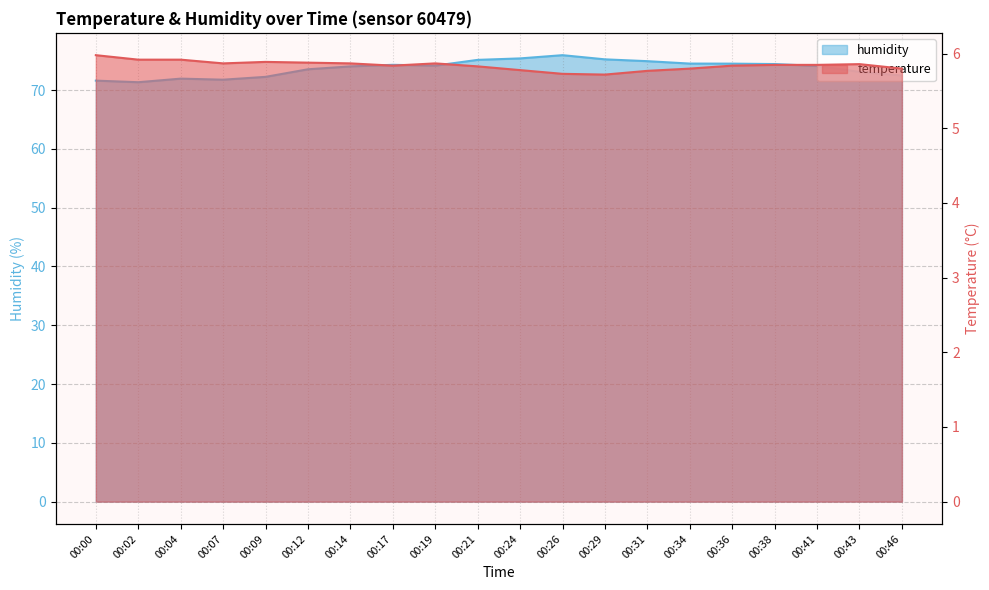

At which category is the sum across all series the highest?

00:26